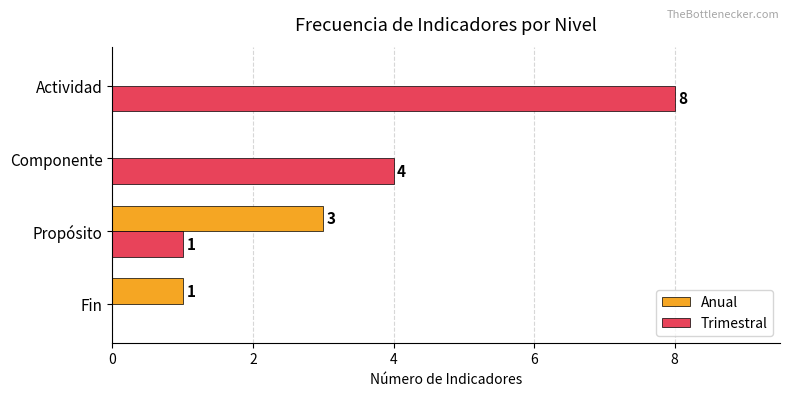

What is the maximum value shown in the chart?

8